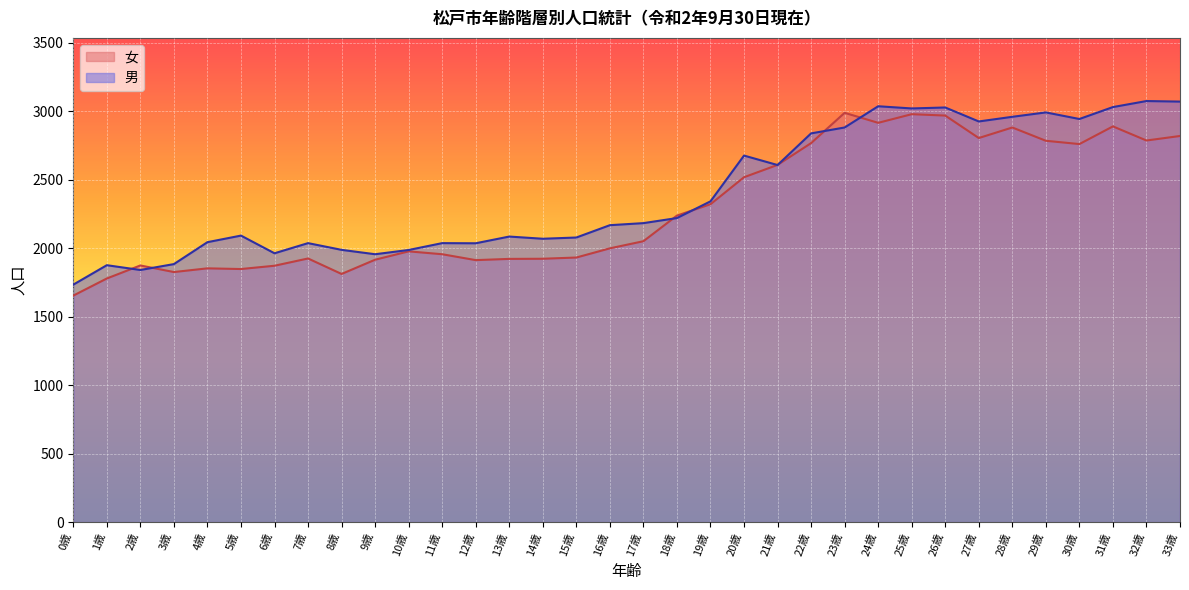

At how many categories does at least one series exceed 2323?

15